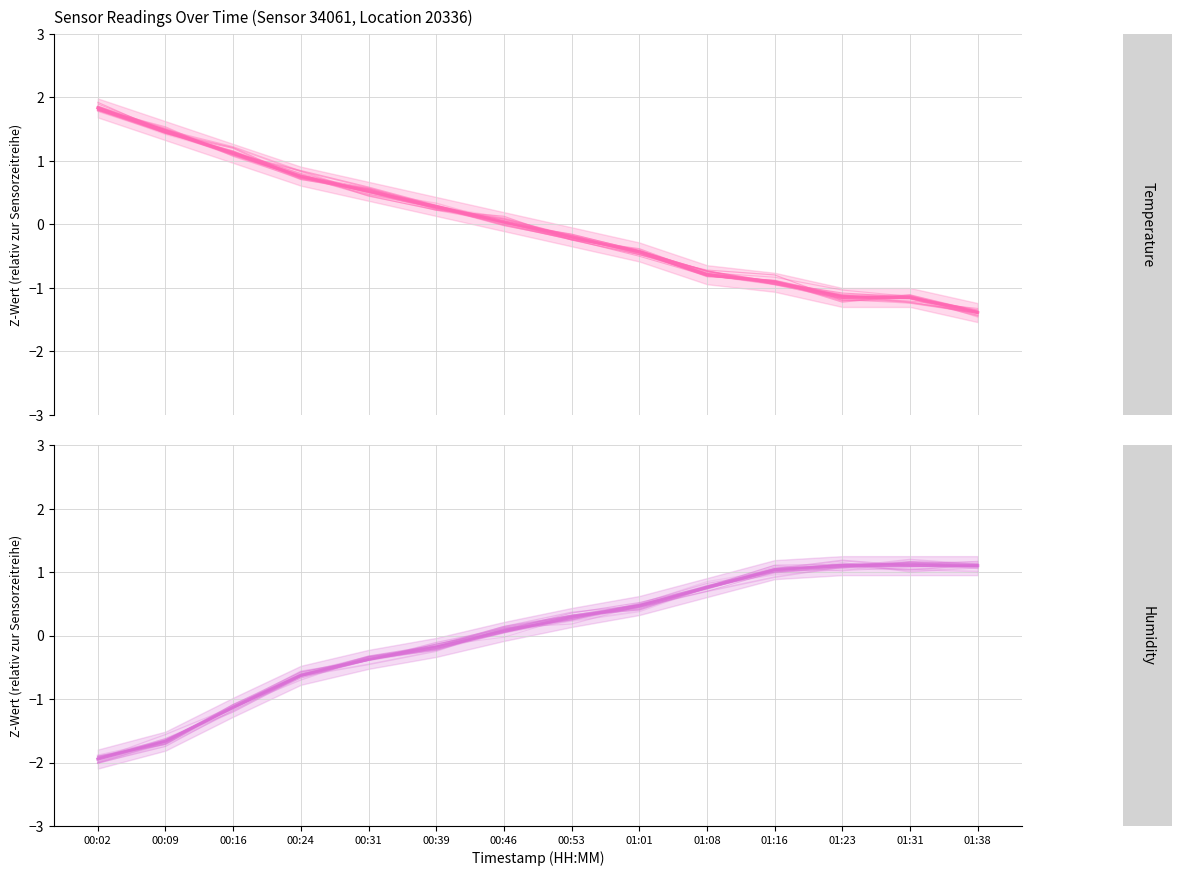

Rank the series at 00:39 from lowest to highest value.

humidity (mean), humidity, temperature, temperature (mean)